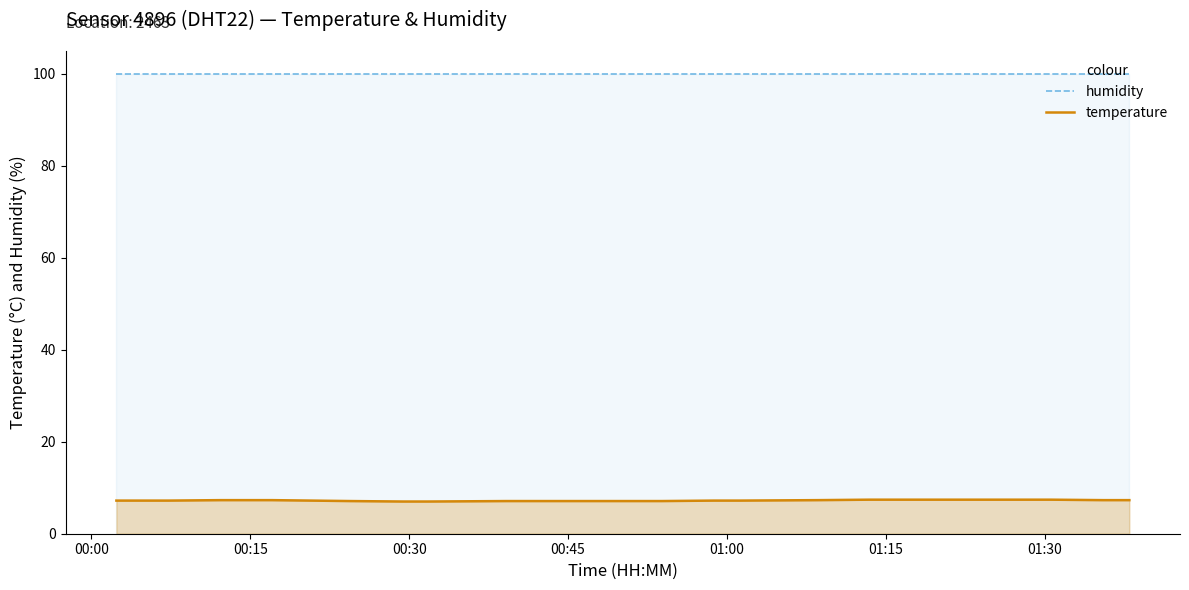

How many temperature values are between 7 and 8?

20